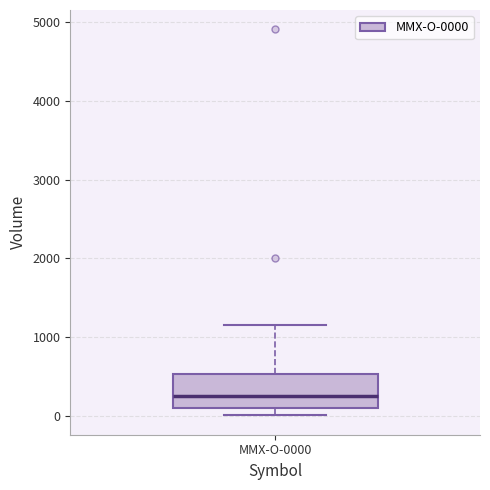

Read this box plot against the y-axis: the position of the median line, the range covered by the box, and the ends of both whiskers. The values are not printed on the chart, so give them approximately, as read against the axis.

median 300, box 100 to 500, whiskers 0 to 1200